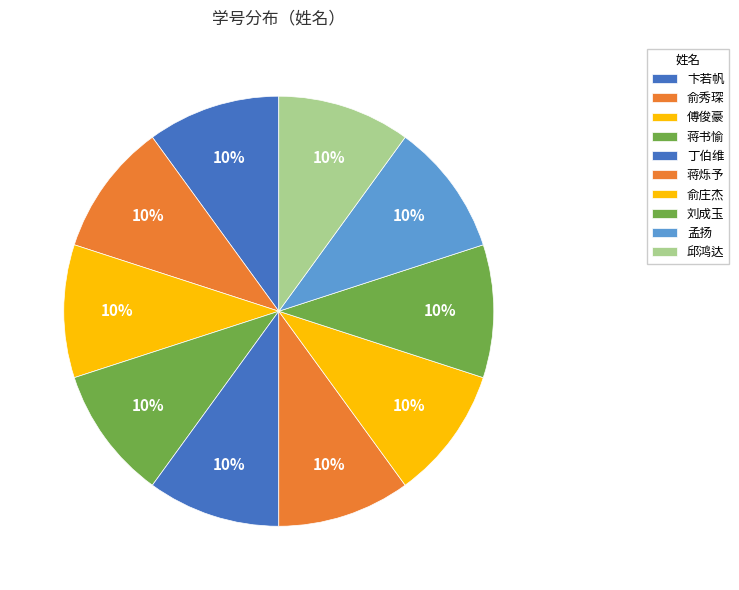

What portion of the pie excludes 卞若帆?

90.0%